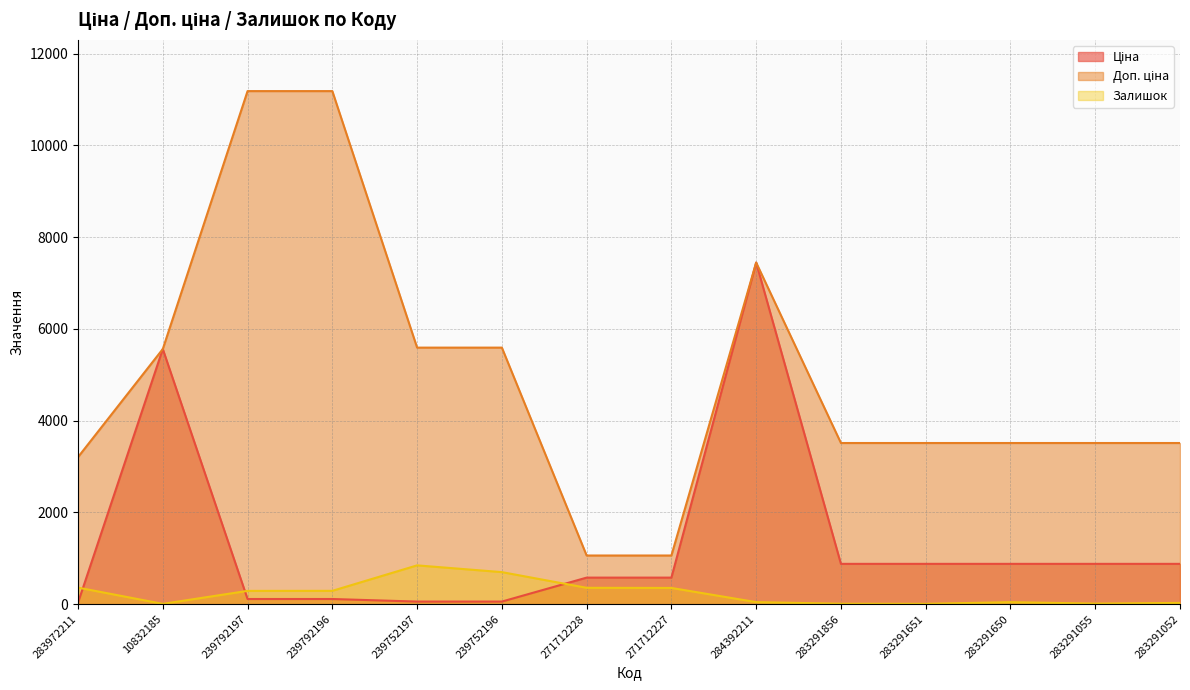

Rank the series by their maximum value, from lowest to highest.

Залишок, Ціна, Доп. ціна